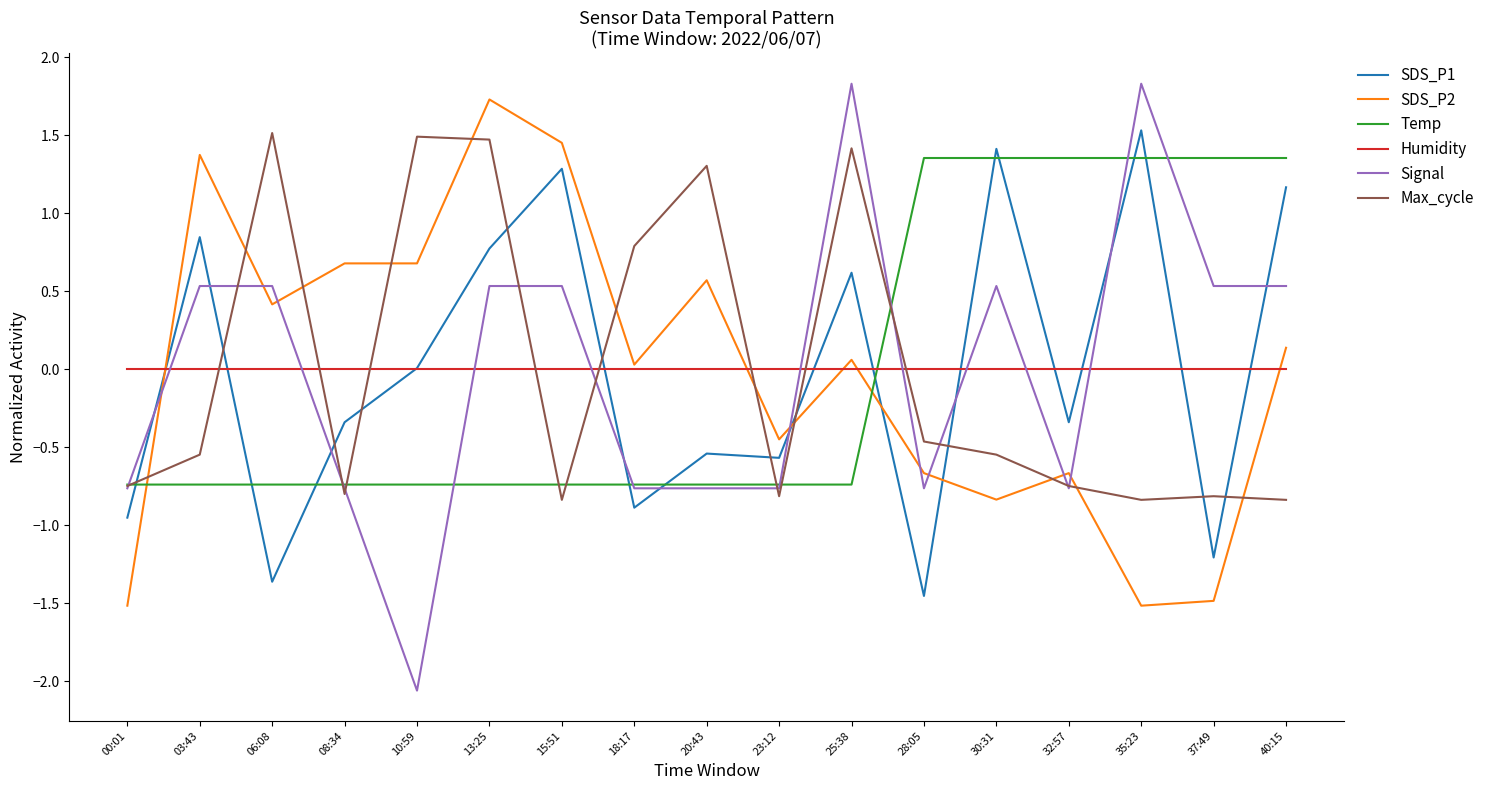

Is this an area chart (filled region under the line)?

No